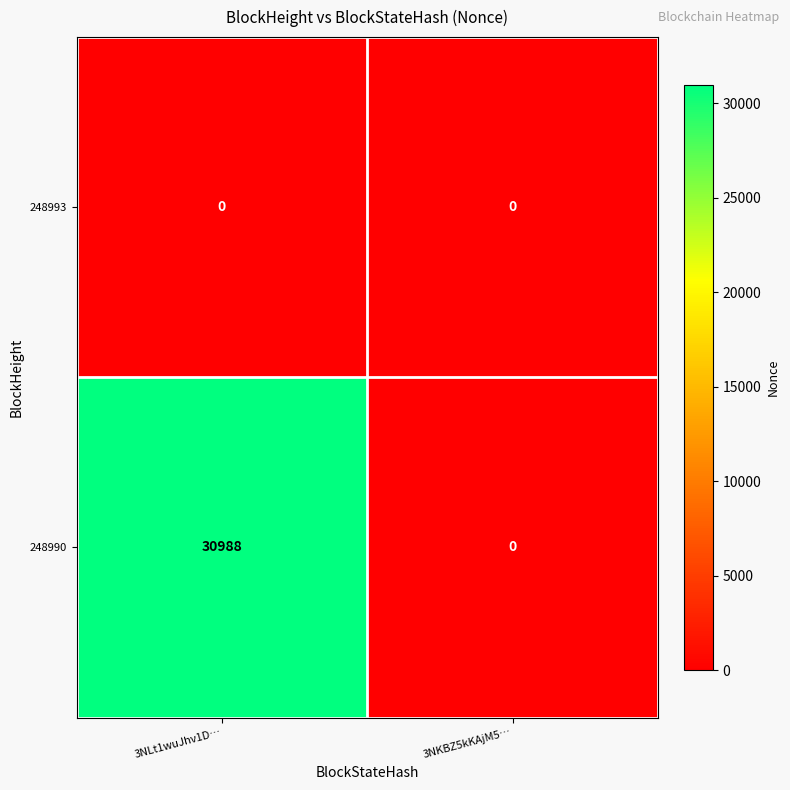

Rank the categories by 248990 value from lowest to highest.

3NKBZ5kKAjM5…, 3NLt1wuJhv1D…